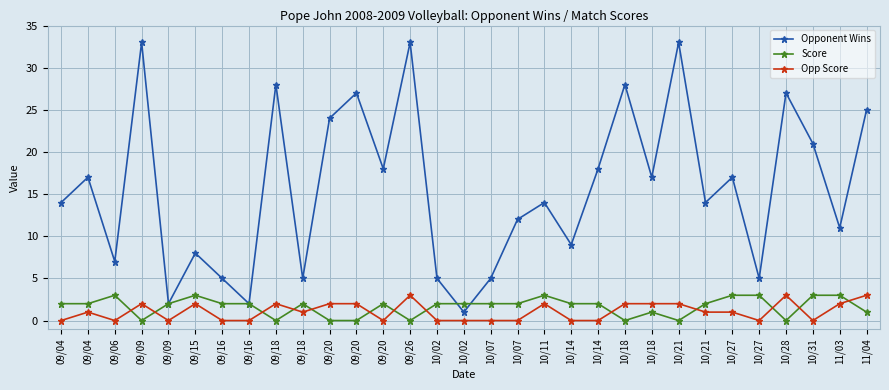

At which label does Opponent Wins reach its peak?

09/09